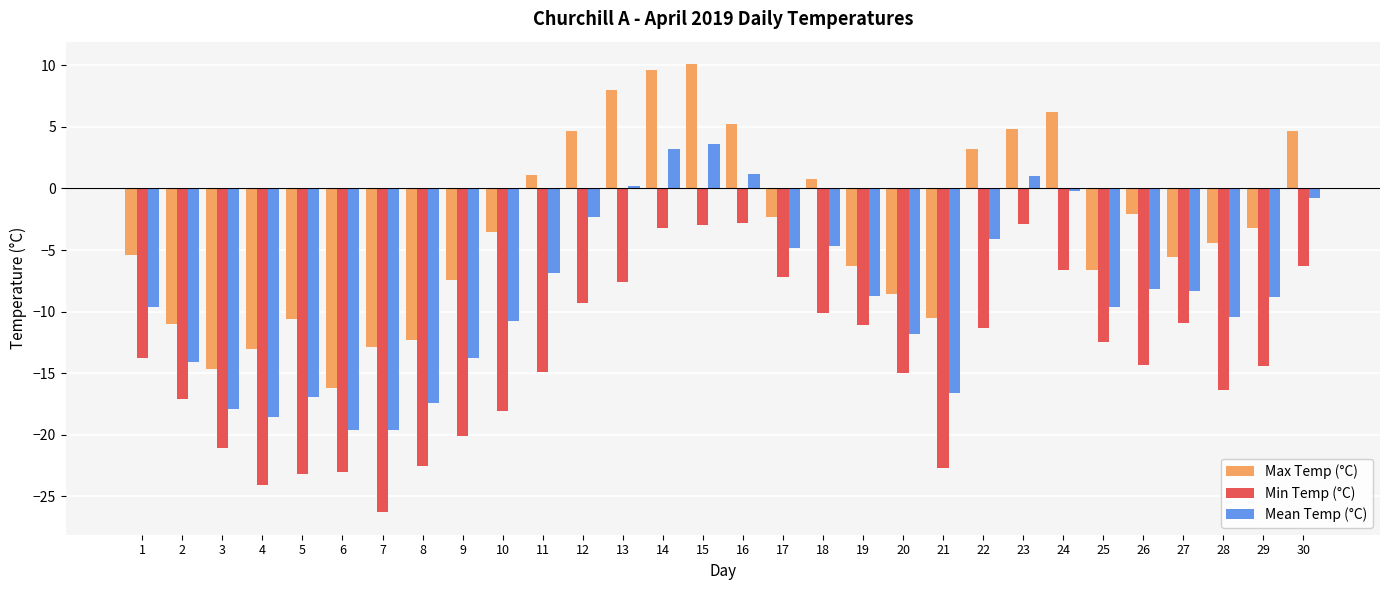

Rank the series at 20 from lowest to highest value.

Min Temp (°C), Mean Temp (°C), Max Temp (°C)